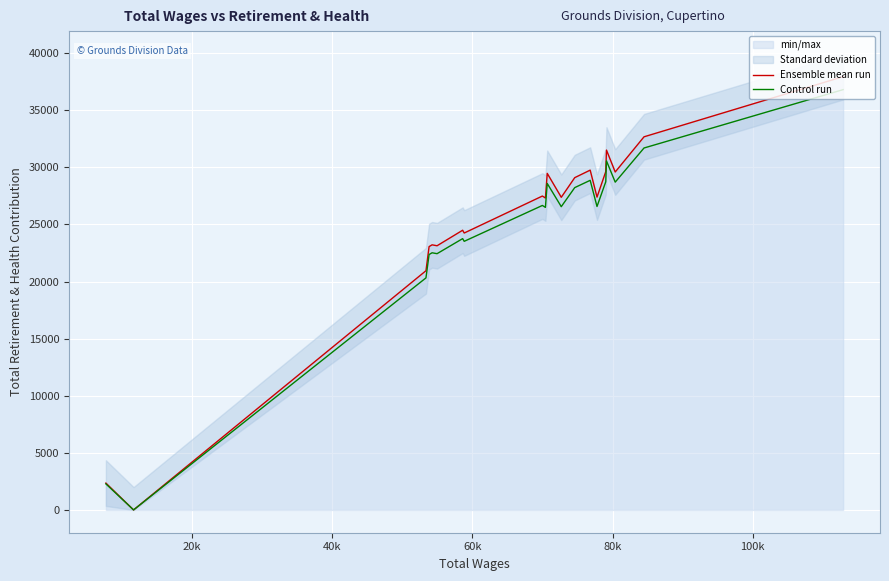

What is the sum of all Control run values?

512418.0